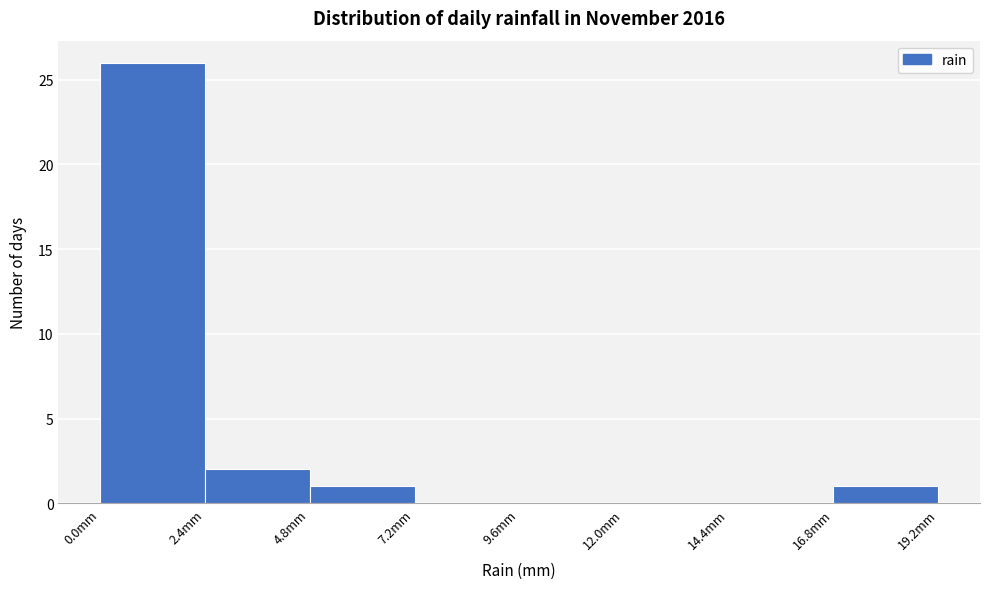

Reading left to right, list every bar in this chart as the range it spans on the x-axis followed by its height. Neither the bar edges nor the heights are printed on the chart, so give them approximately, as read against the axes.

0.0 to 2.4: 26
2.4 to 4.8: 2
4.8 to 7.2: 1
7.2 to 9.6: 0
9.6 to 12.0: 0
12.0 to 14.4: 0
14.4 to 16.8: 0
16.8 to 19.2: 1